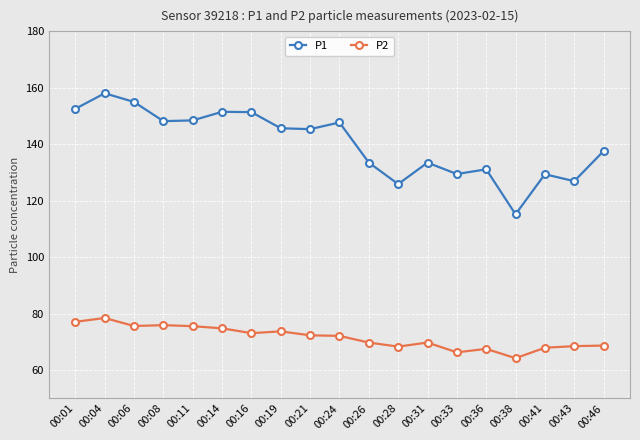

List the series in order of their overall mean, highest first.

P1, P2